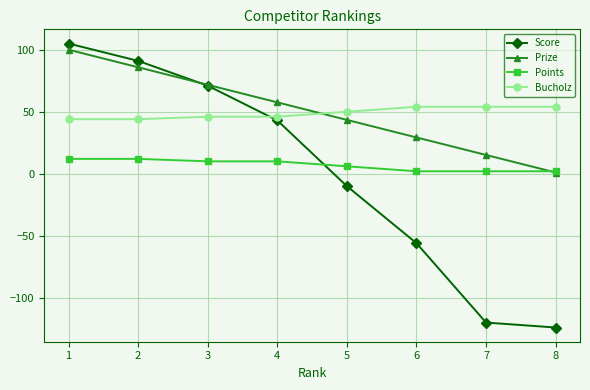

What is the sum of the Prize values at 4 and 1?

157.6